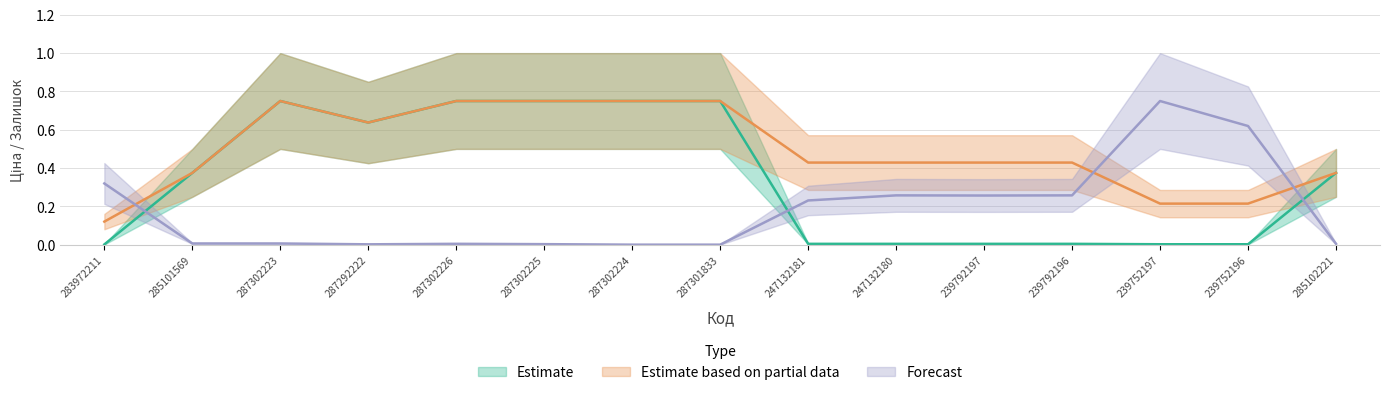

True or false: Estimate based on partial data and Forecast intersect in this chart.

True